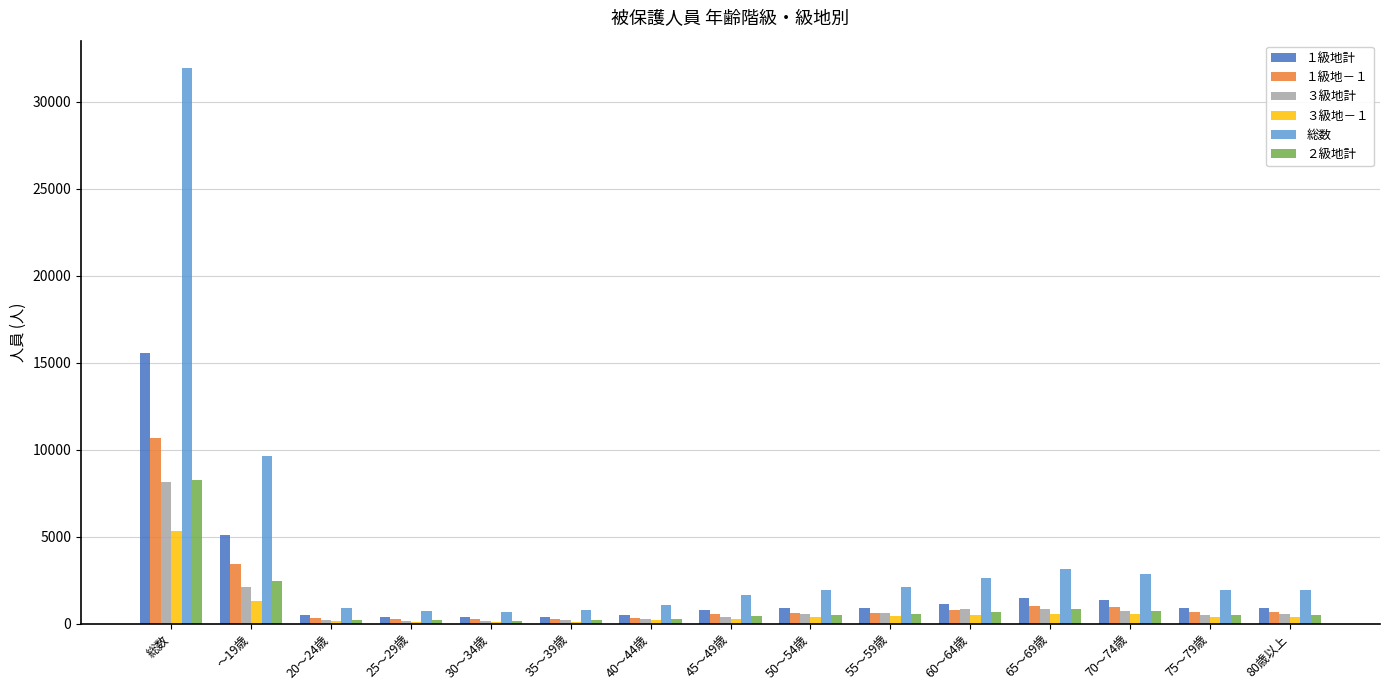

True or false: １級地－１ has a value of 310 at 20～24歳.

True